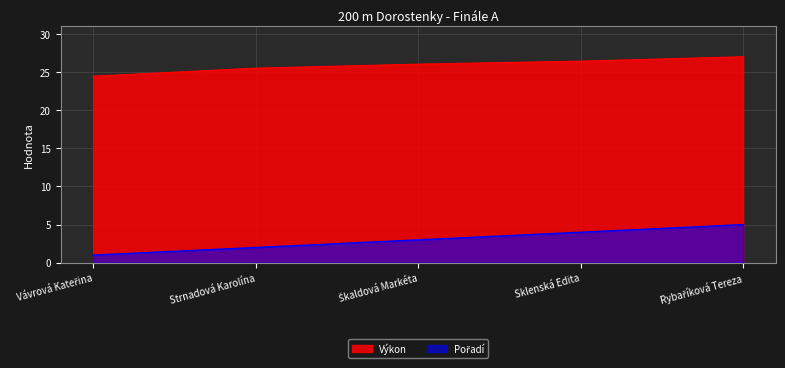

Reading left to right, what are all the values shown in this chart?

Výkon: 24.5	25.5	26.0	26.4	27.0
Pořadí: 1.0	2.0	3.0	4.0	5.0